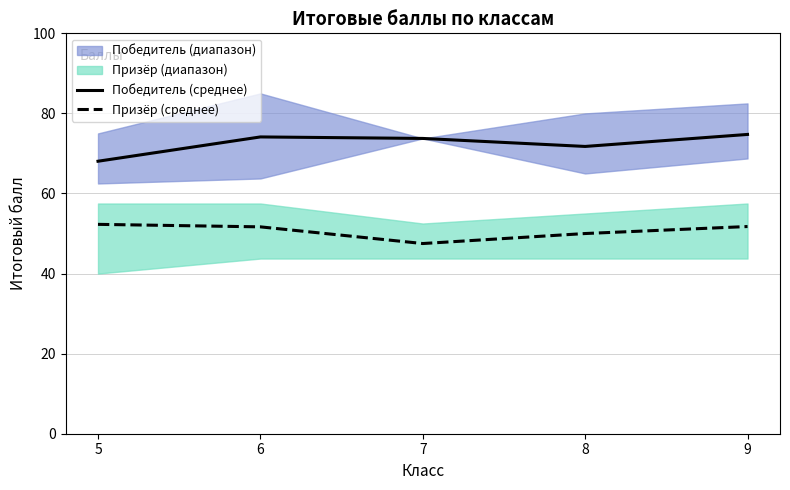

In Призёр (среднее), how many points are lower than both neighbors (excluding endpoints)?

1